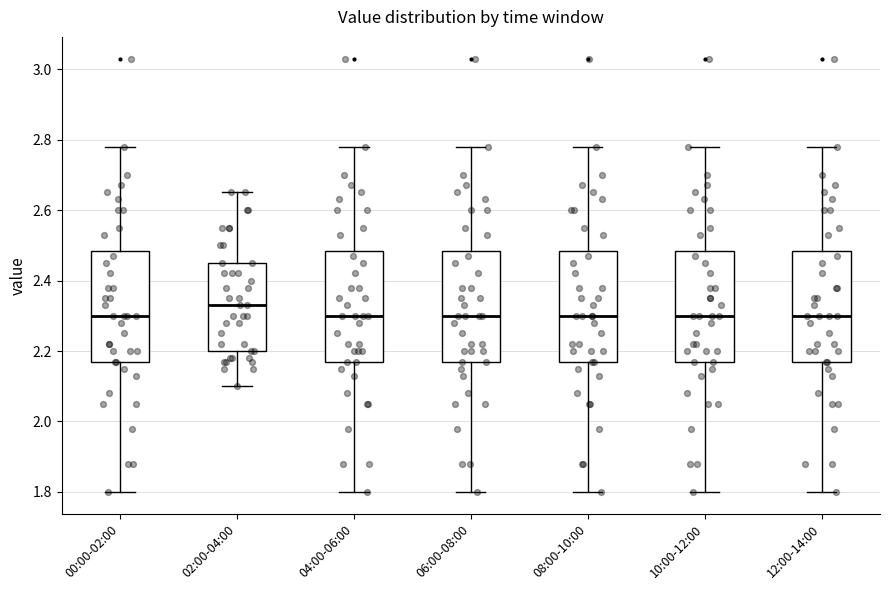

Reading left to right, transcribe this box plot: for each box, give where its median line is, the range the box spans, and where its two whiskers end, as read against the y-axis. The values are not printed on the chart, so give them approximately, as read against the axis.

00:00-02:00: median 2.30, box 2.18 to 2.48, whiskers 1.80 to 2.78
02:00-04:00: median 2.34, box 2.20 to 2.46, whiskers 2.10 to 2.66
04:00-06:00: median 2.30, box 2.18 to 2.48, whiskers 1.80 to 2.78
06:00-08:00: median 2.30, box 2.18 to 2.48, whiskers 1.80 to 2.78
08:00-10:00: median 2.30, box 2.18 to 2.48, whiskers 1.80 to 2.78
10:00-12:00: median 2.30, box 2.18 to 2.48, whiskers 1.80 to 2.78
12:00-14:00: median 2.30, box 2.18 to 2.48, whiskers 1.80 to 2.78